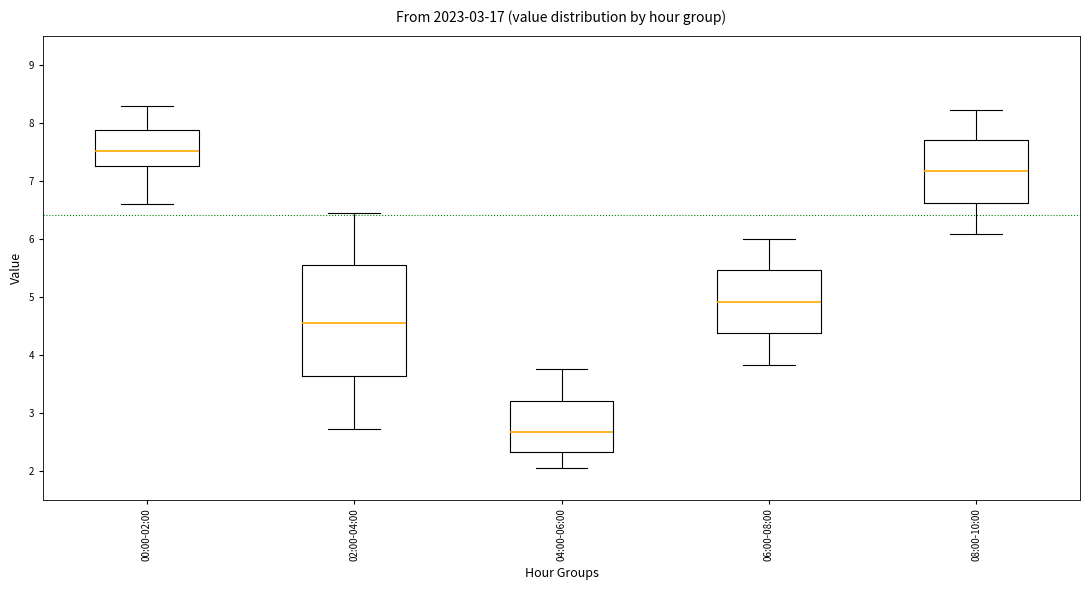

Which box is the tallest, from its lower edge to its upper edge?

02:00-04:00